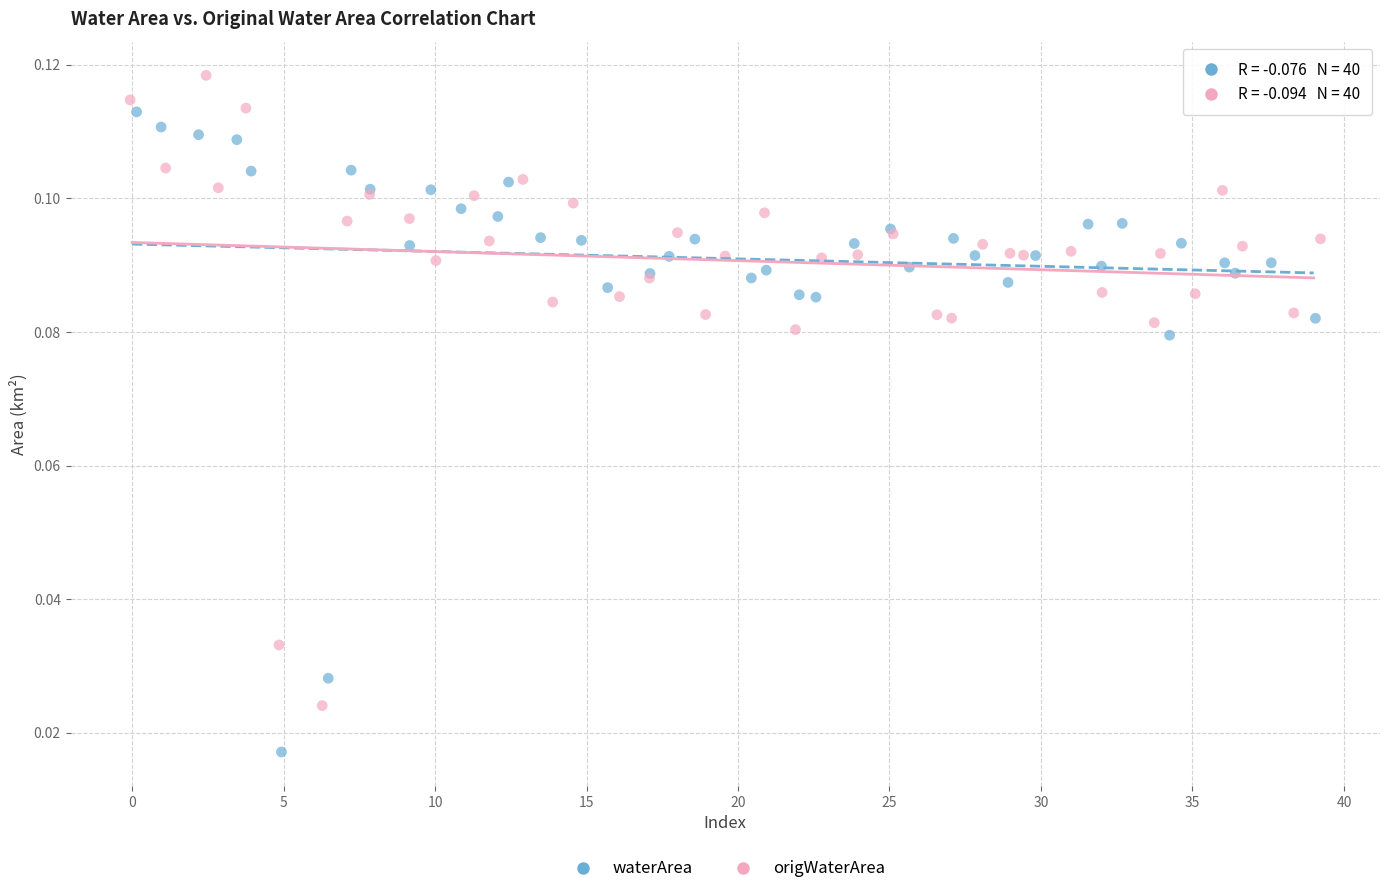

Which series contains the highest Y value?

origWaterArea